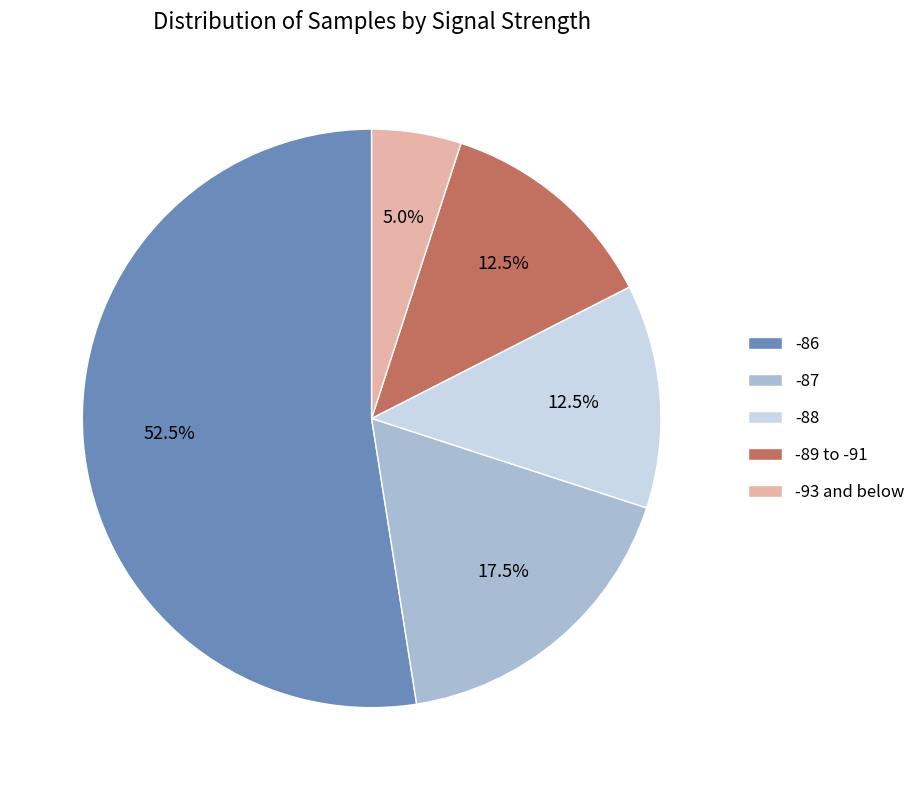

Combined, do -87 and -93 and below account for over 50%?

No